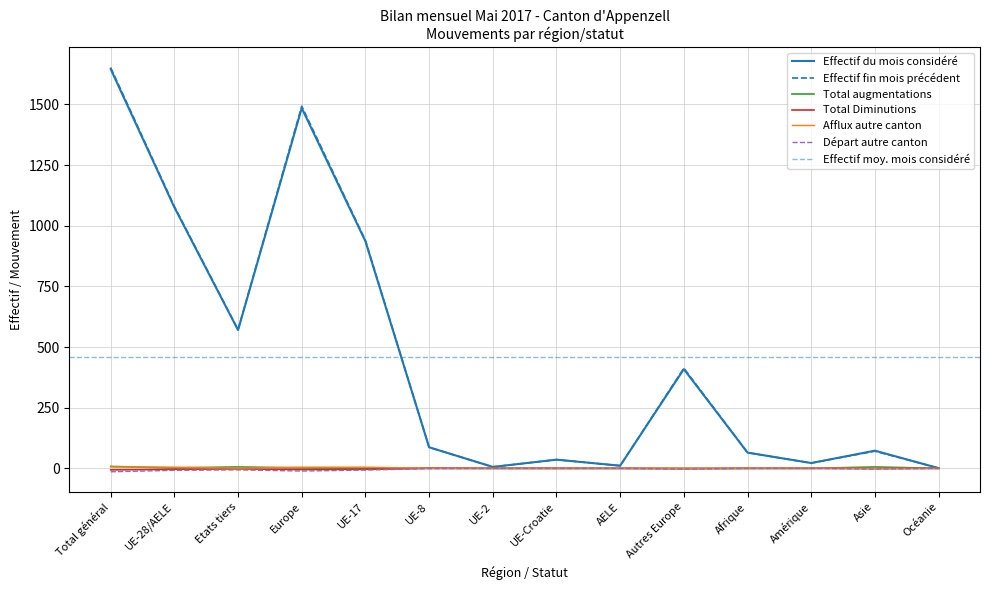

Which category has the highest value in the Effectif fin mois précédent series?

Total général